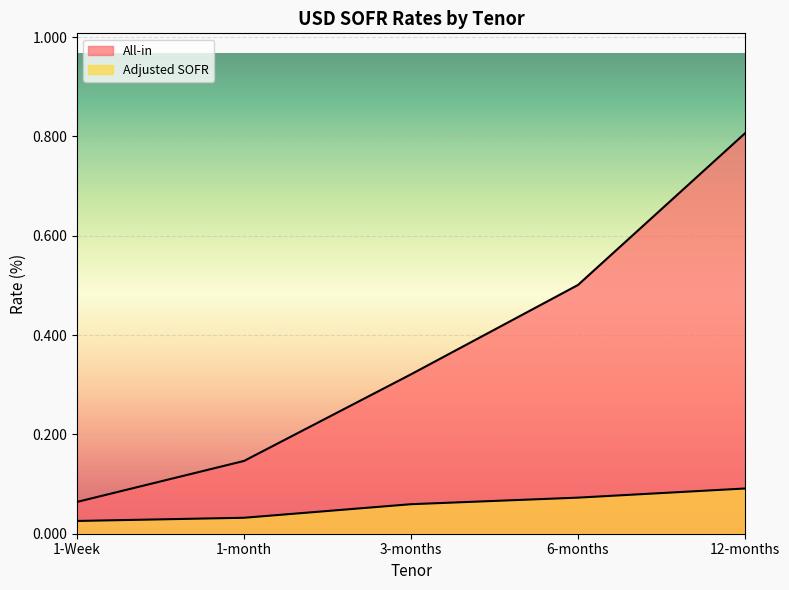

What is the sum of the Adjusted SOFR values at 1-month and 12-months?

0.1